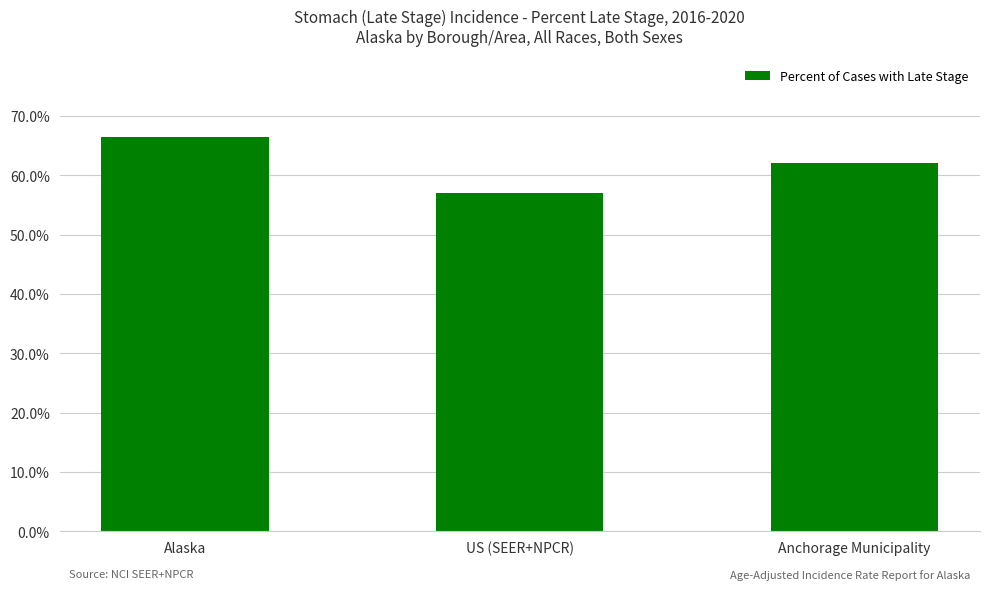

The value at Alaska is 115.2. True or false?

False